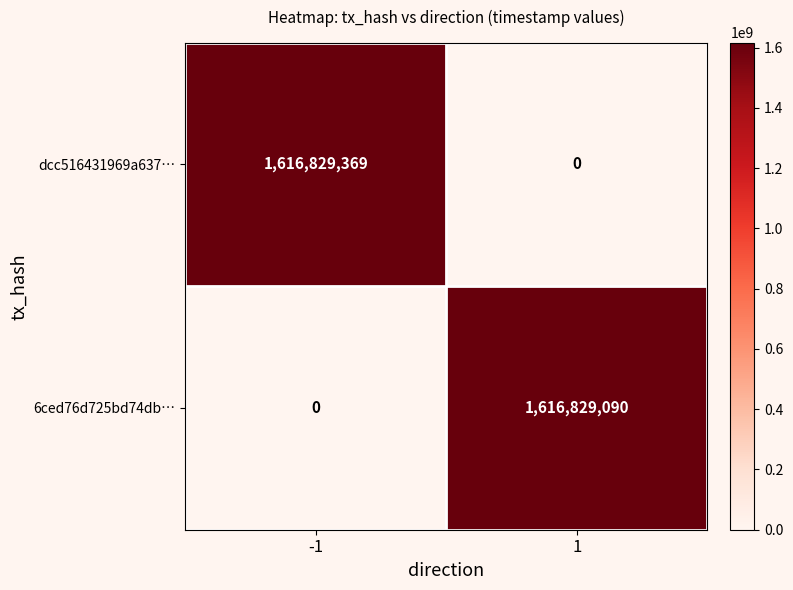

Reading right to left, extract all data points from this chart.

dcc516431969a637…: 1=0	-1=1616829369
6ced76d725bd74db…: 1=1616829090	-1=0